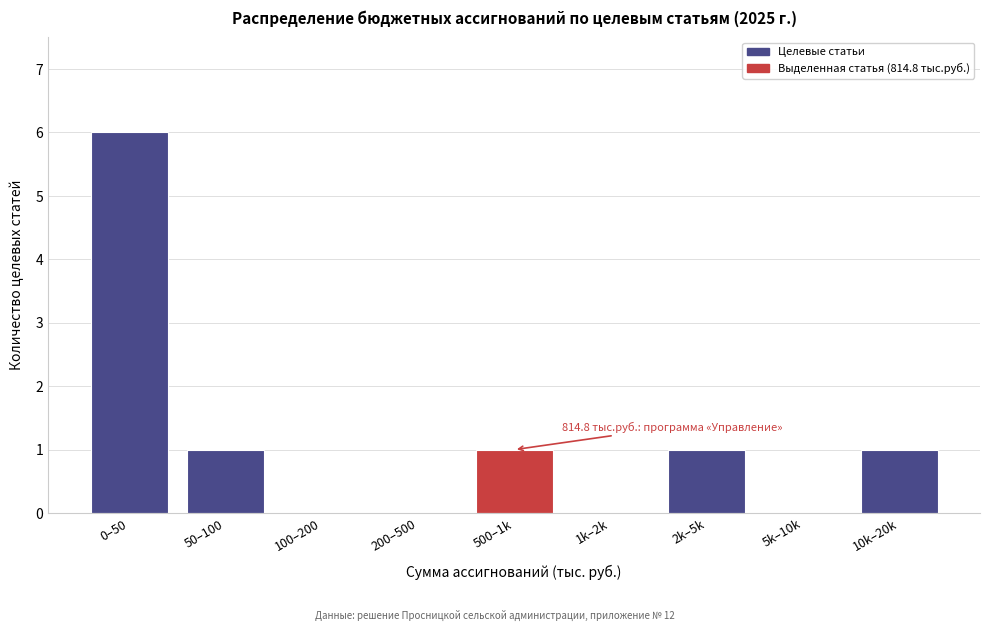

Reading left to right, transcribe all the data shown in this chart.

0–50=6	50–100=1	100–200=0	200–500=0	500–1k=1	1k–2k=0	2k–5k=1	5k–10k=0	10k–20k=1